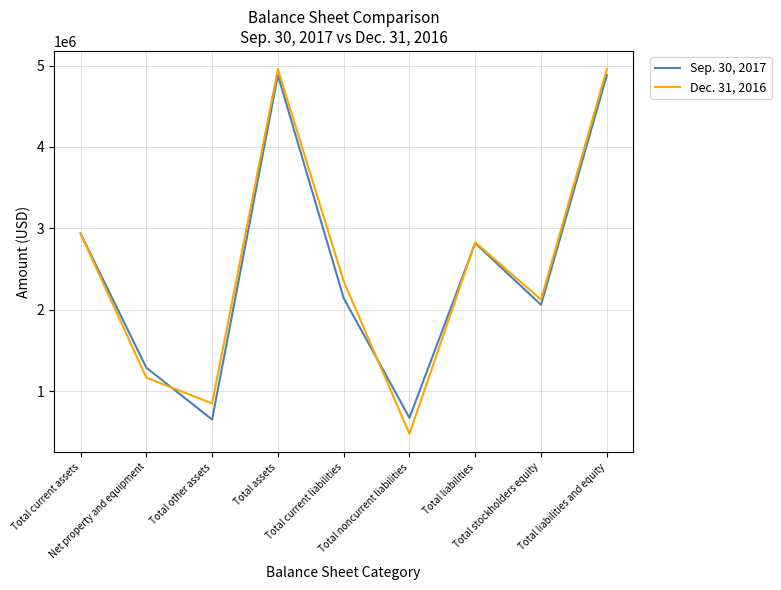

What is the minimum value shown in the chart?

477907